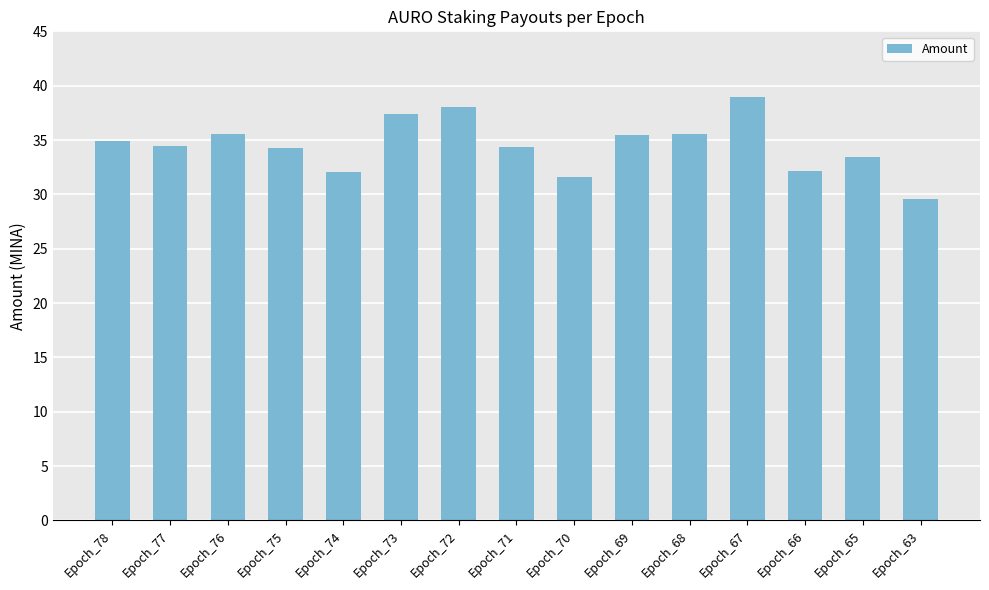

Is it true that the value at Epoch_78 is 19.1?

False